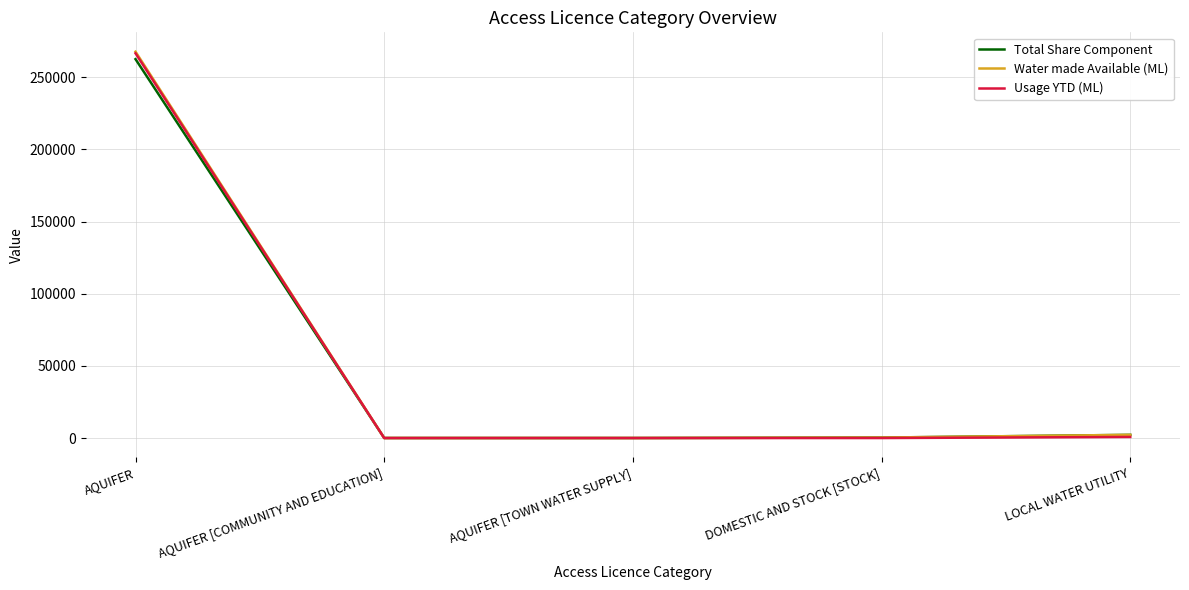

What is the greatest value displayed?

267777.0